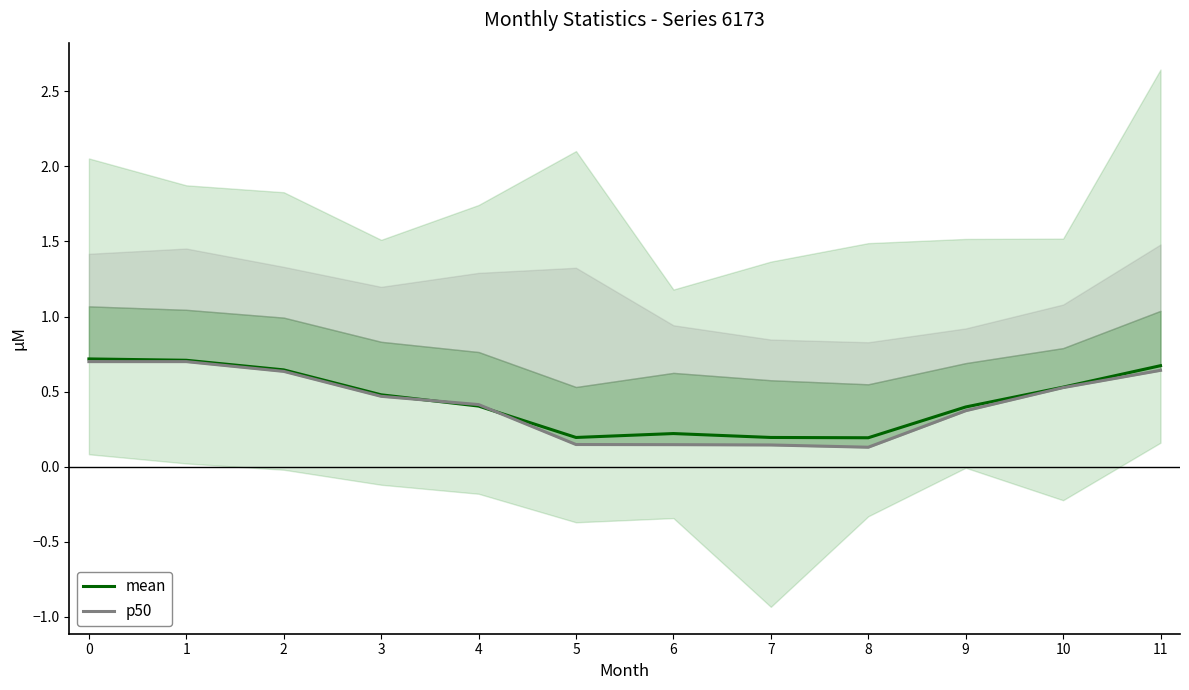

What is the sum of all p50 values?

5.0